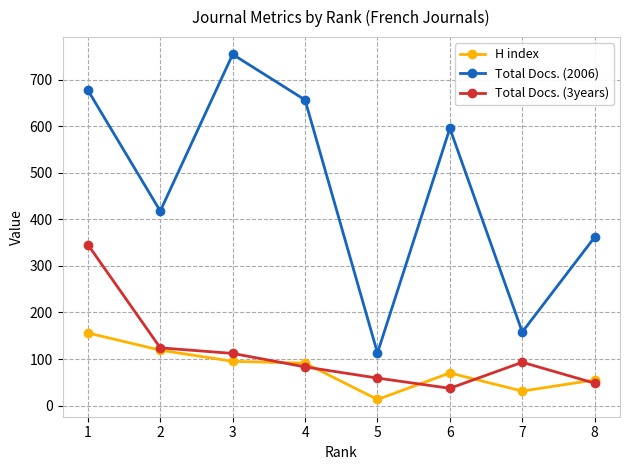

What is the minimum value for H index?

13